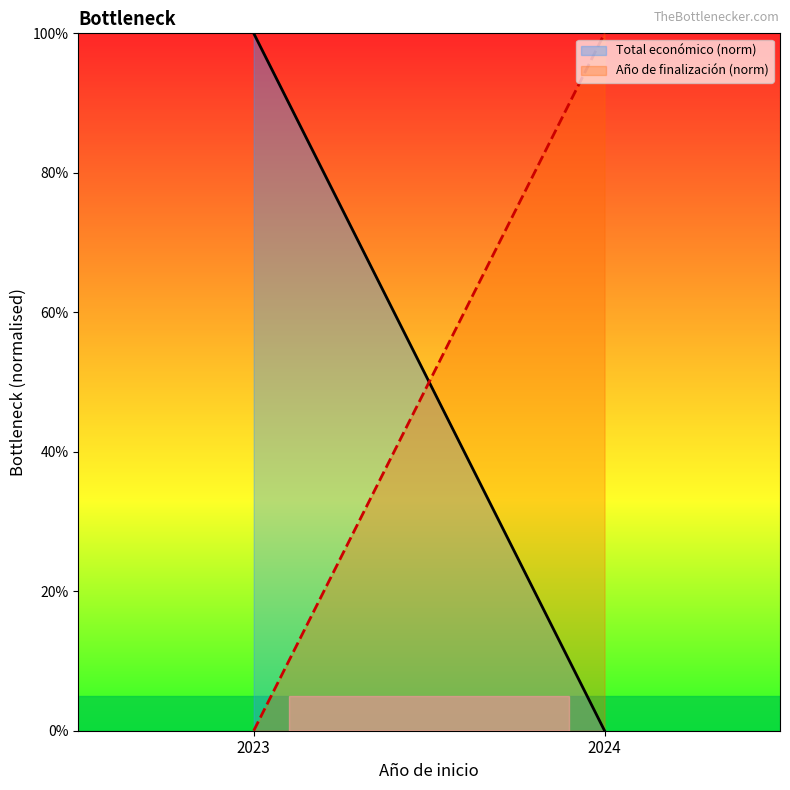

Reading left to right, list all the values displayed in this chart.

Total económico (norm): 100	0
Año de finalización (norm): 0	100